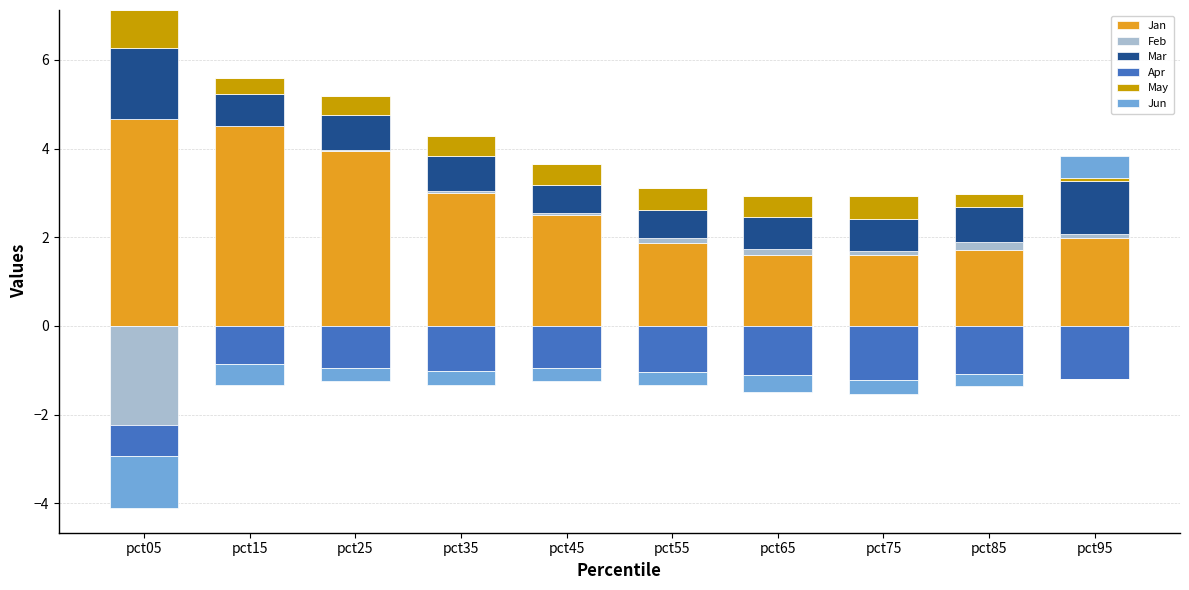

What are all the series names shown in the legend?

Jan, Feb, Mar, Apr, May, Jun